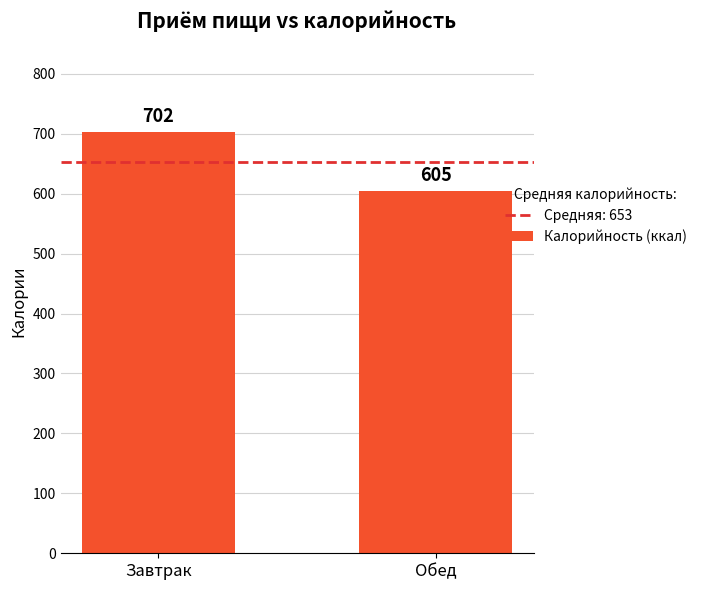

The value at Обед is 605. True or false?

True